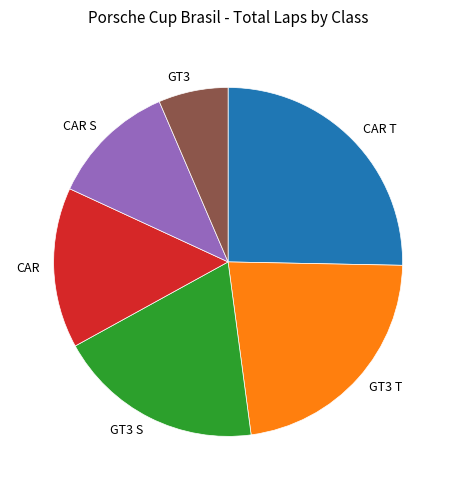

Count the number of slices in the pie.

6